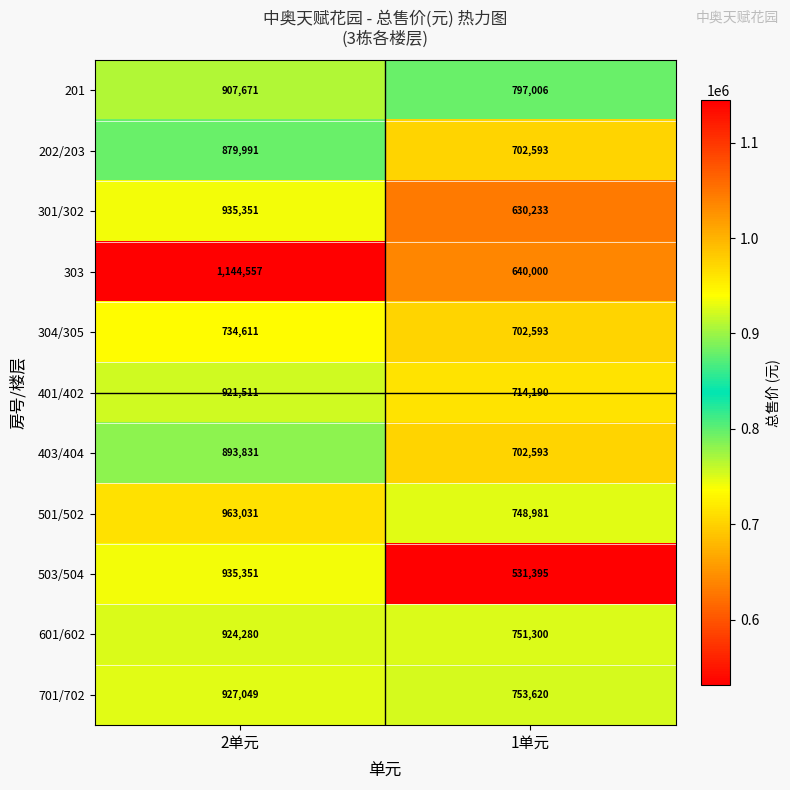

What is the approximate value of 202/203 at 2单元?

879991